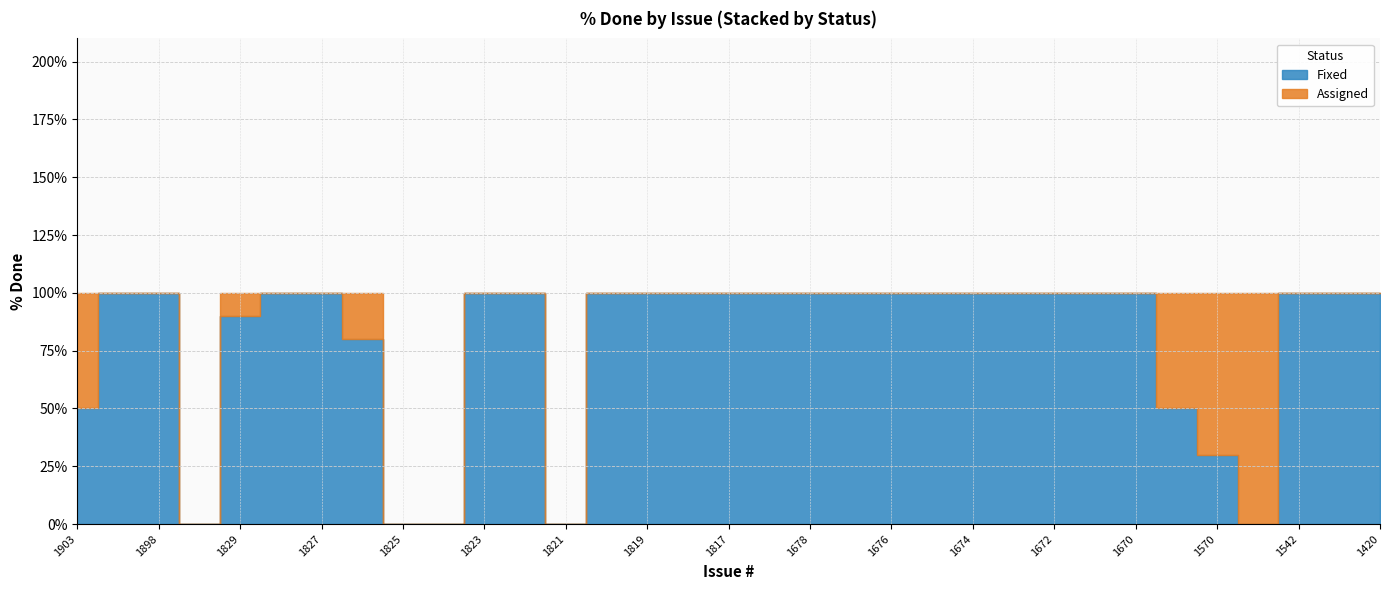

Between 1823 and 1421, which series saw the biggest shift?

Fixed